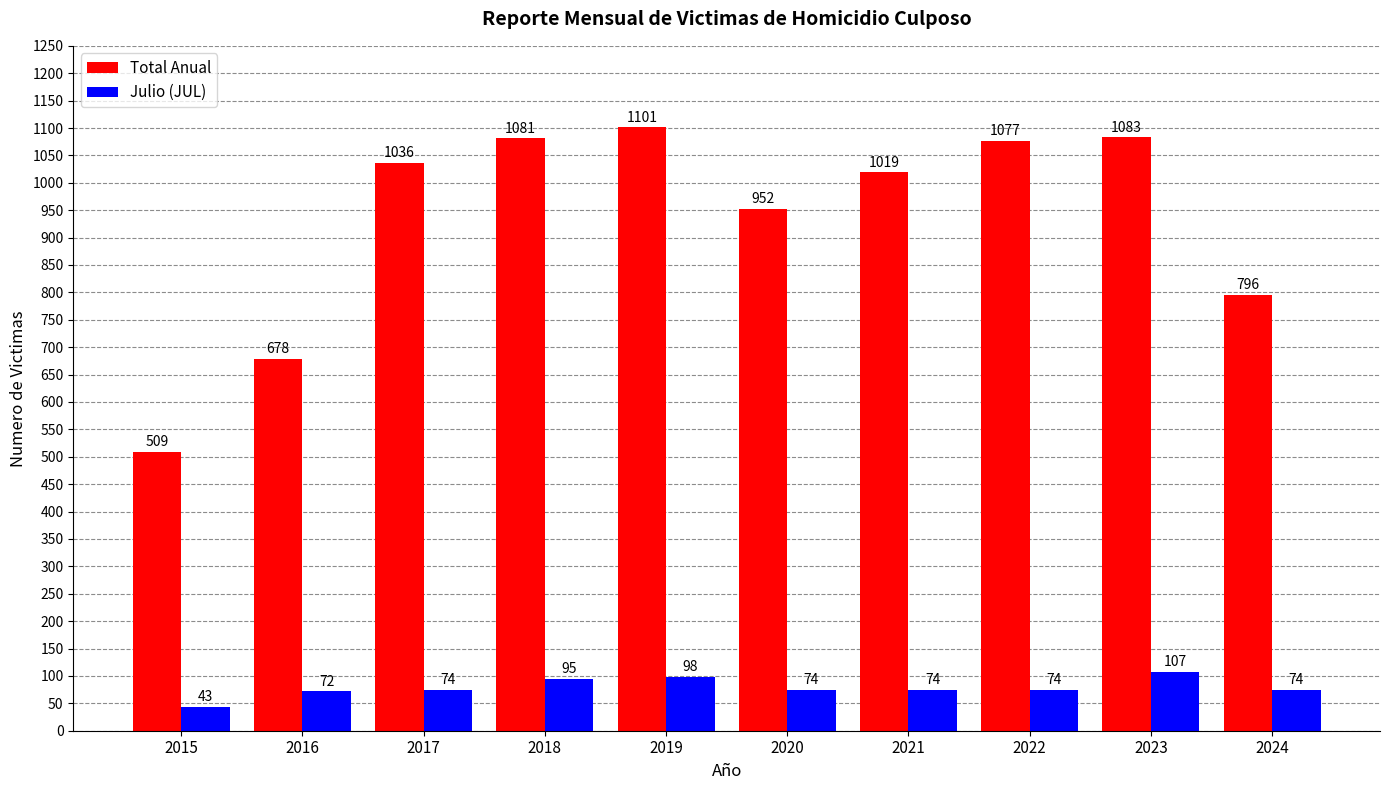

Reading left to right, what are all the values shown in this chart?

Total Anual: 509	678	1036	1081	1101	952	1019	1077	1083	796
Julio (JUL): 43	72	74	95	98	74	74	74	107	74